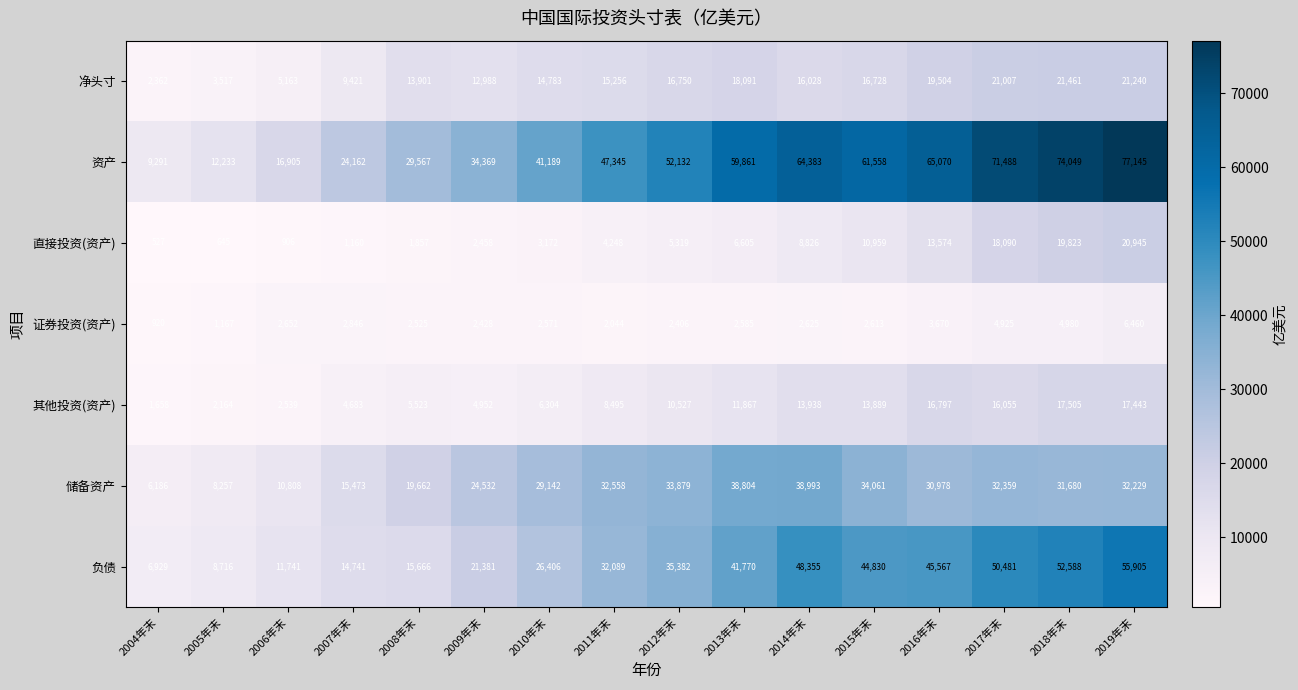

What is the difference between the 其他投资(资产) values at 2013年末 and 2017年末?

4188